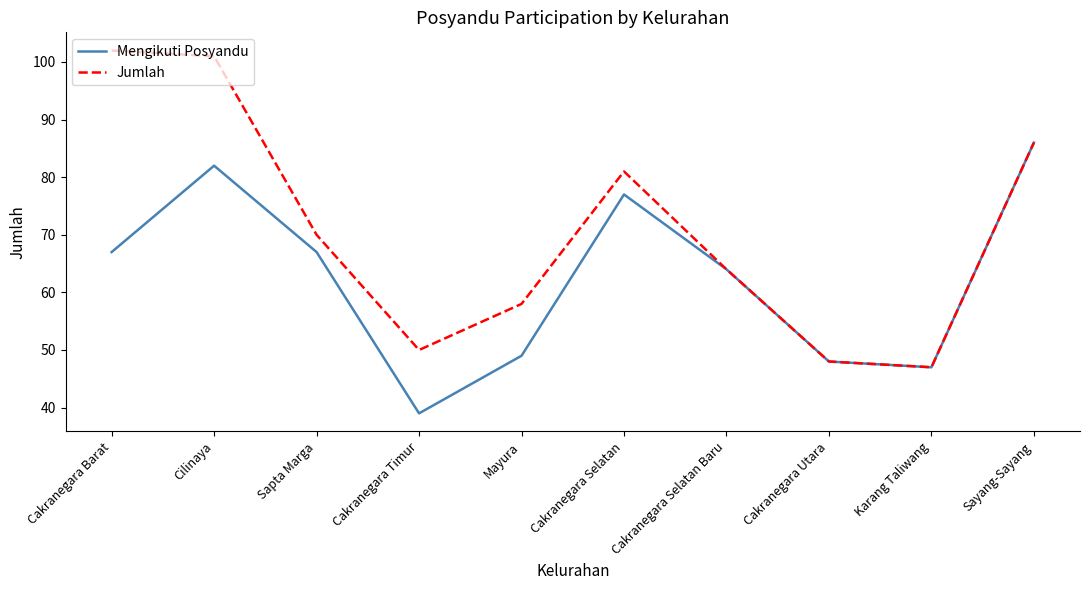

What is the sum of all Mengikuti Posyandu values?

626